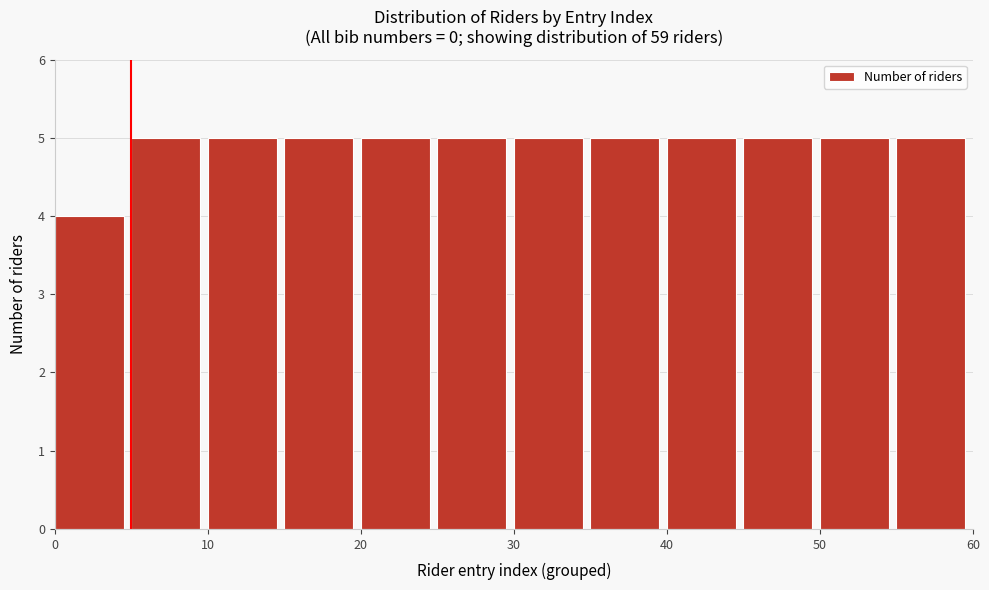

Reading left to right, list every bar in this chart as the range it spans on the x-axis followed by its height. The values are not printed on the chart, so give them approximately, as read against the axis.

0 to 5: 4
5 to 10: 5
10 to 15: 5
15 to 20: 5
20 to 25: 5
25 to 30: 5
30 to 35: 5
35 to 40: 5
40 to 45: 5
45 to 50: 5
50 to 55: 5
55 to 60: 5